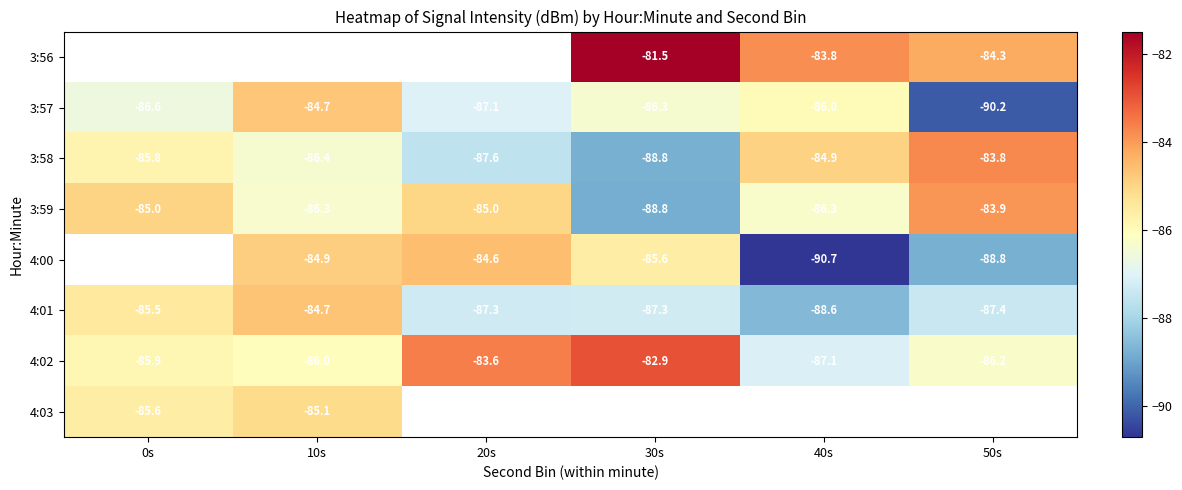

What is the difference between the maximum and minimum values in the 3:57 series?

5.5